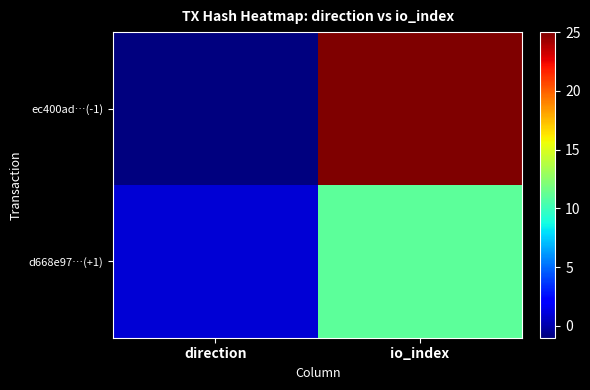

Reading left to right, transcribe all the data shown in this chart.

ec400ad…(-1): direction=-1	io_index=25
d668e97…(+1): direction=1	io_index=11